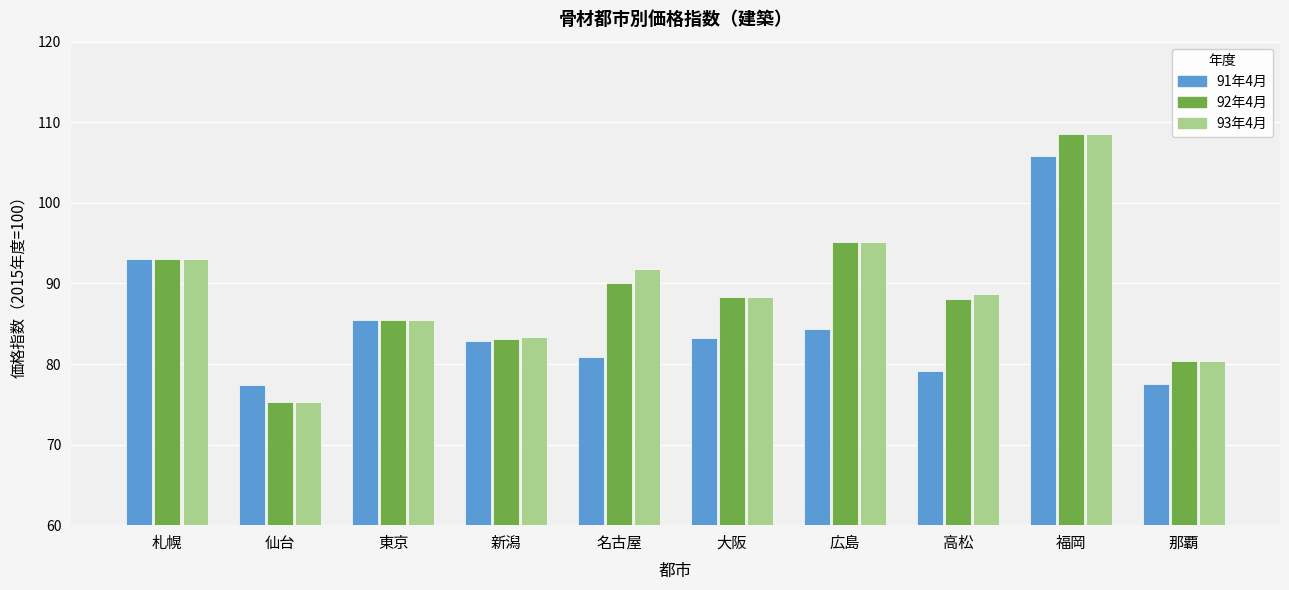

What is the label of the 3rd bar from the right?

高松